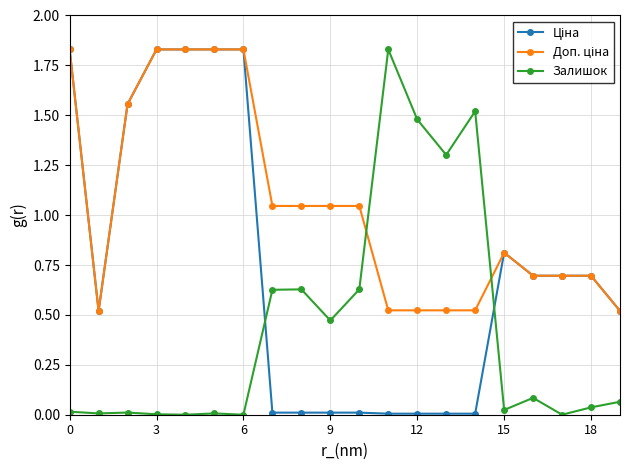

True or false: Залишок has more than 1 points higher than both neighbors.

True